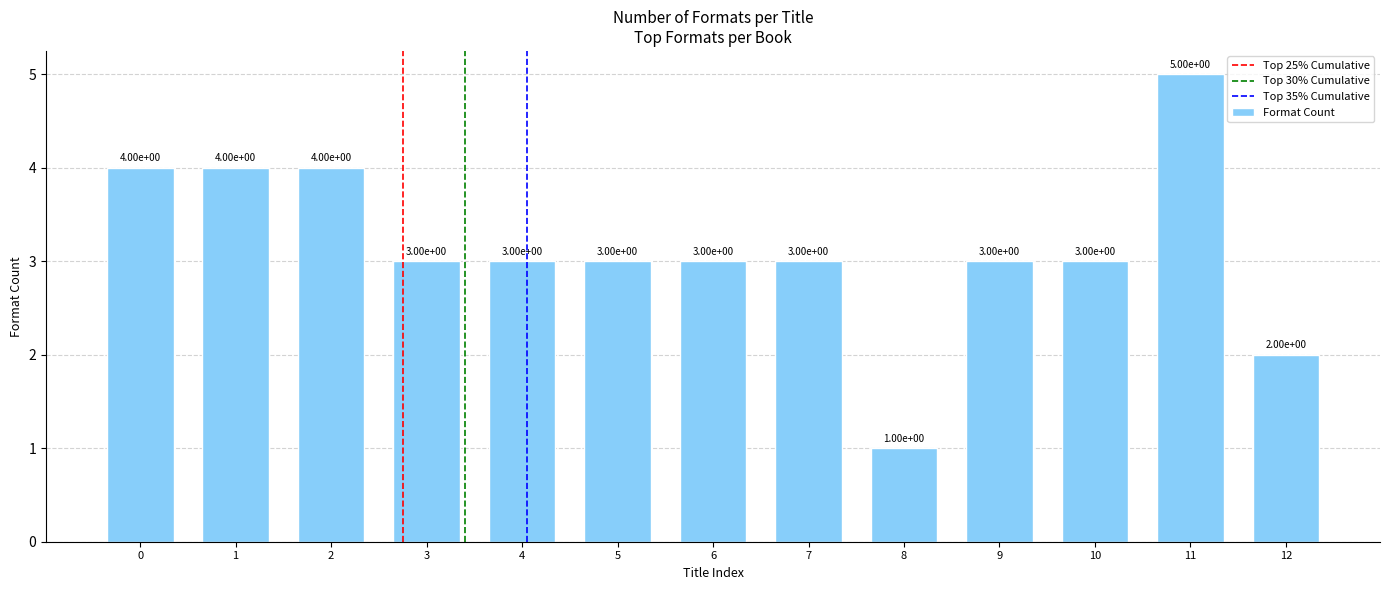

Reading left to right, list all the values displayed in this chart.

4	4	4	3	3	3	3	3	1	3	3	5	2